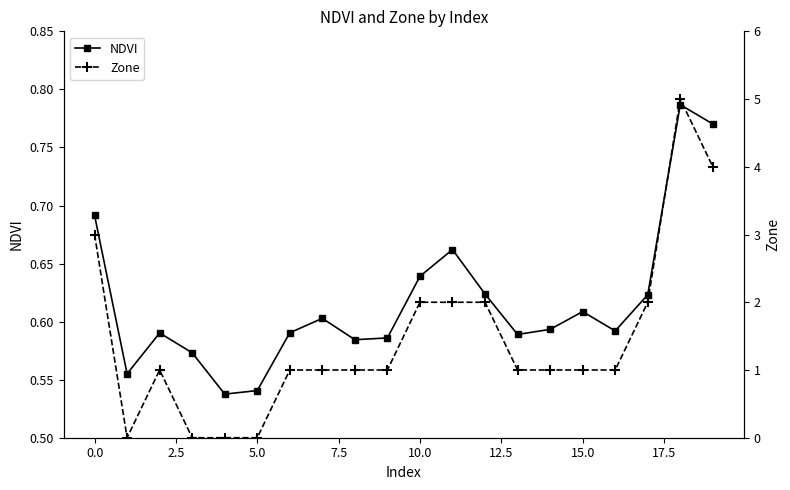

Reading right to left, what are all the values shown in this chart?

NDVI: 0.8	0.8	0.6	0.6	0.6	0.6	0.6	0.6	0.7	0.6	0.6	0.6	0.6	0.6	0.5	0.5	0.6	0.6	0.6	0.7
Zone: 4.0	5.0	2.0	1.0	1.0	1.0	1.0	2.0	2.0	2.0	1.0	1.0	1.0	1.0	0.0	0.0	0.0	1.0	0.0	3.0